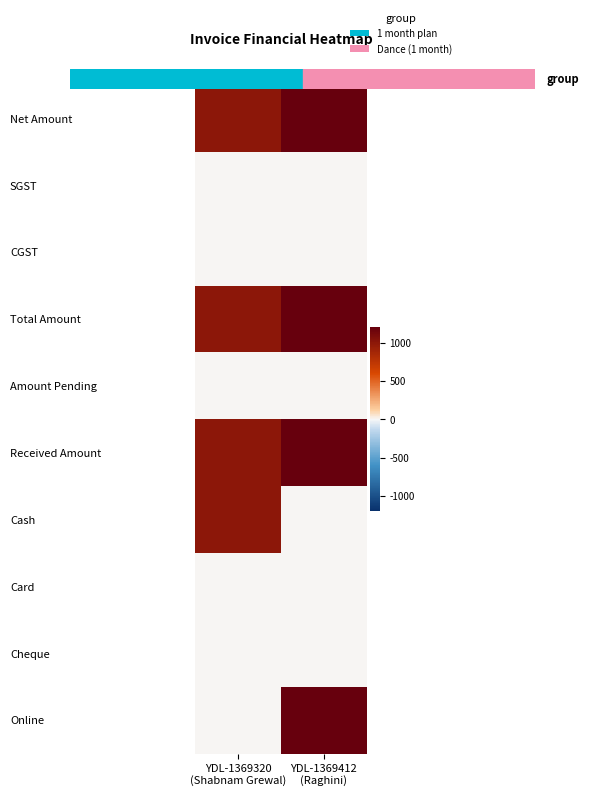

At YDL-1369320 (Shabnam Grewal), list the series in order from largest to smallest.

Net Amount, Total Amount, Received Amount, Cash, SGST, CGST, Amount Pending, Card, Cheque, Online